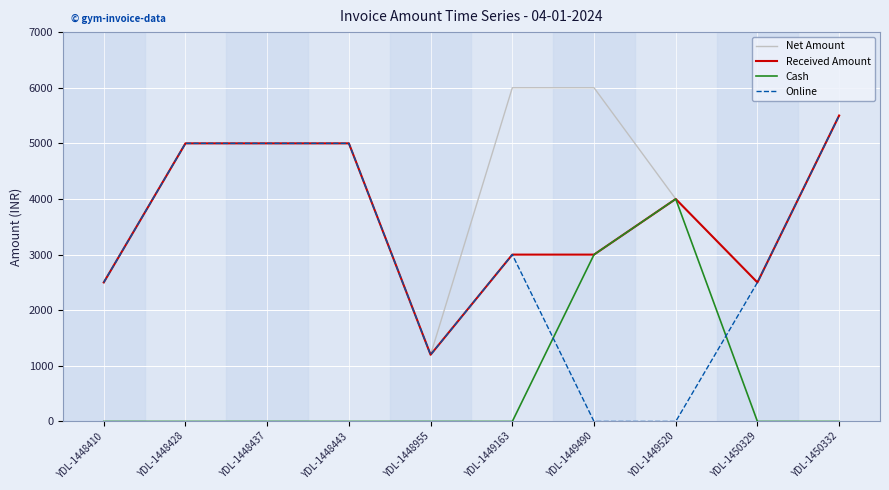

What is the difference between the highest and lowest values at YDL-1450329?

2500